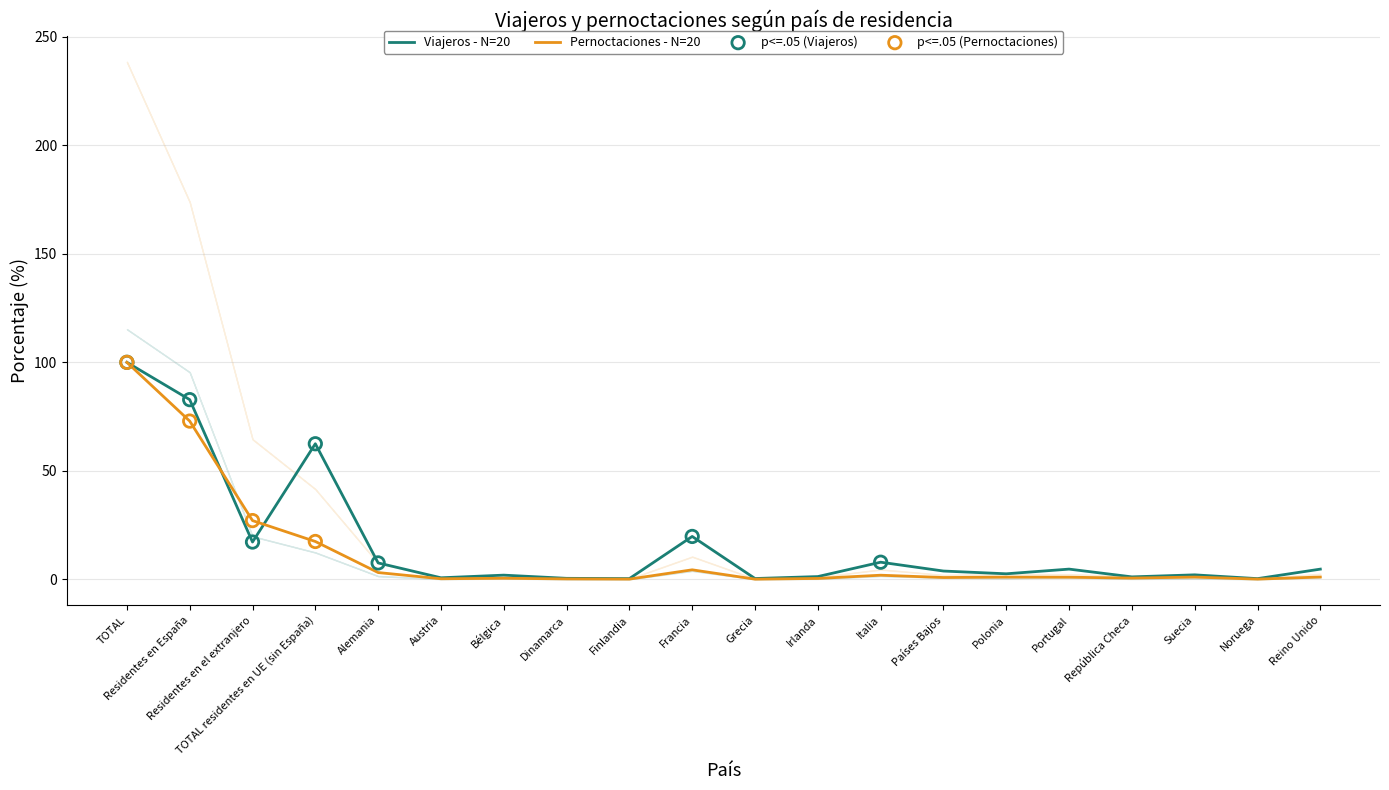

What are all the series names shown in the legend?

Viajeros - N=20, Pernoctaciones - N=20